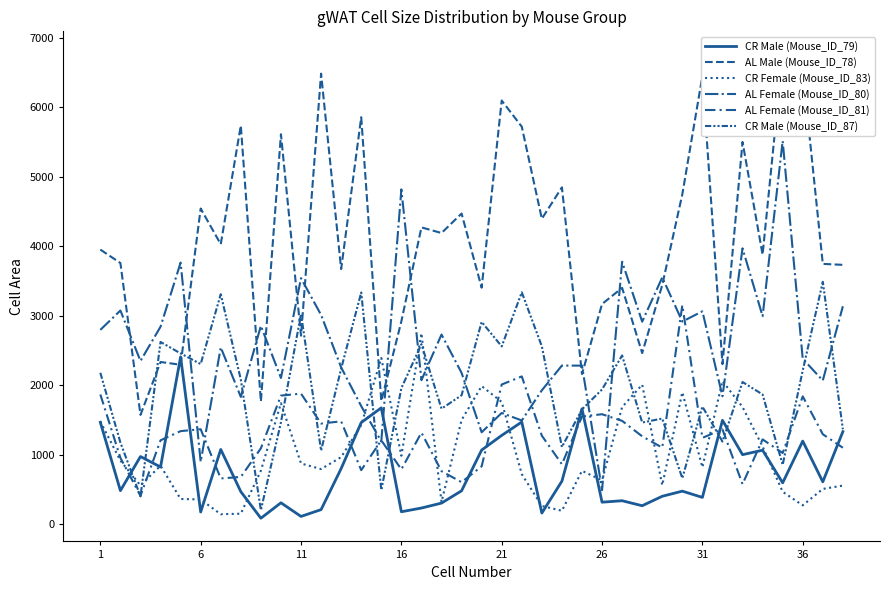

What is the spread (max minus min) of values at 16?

2017.6